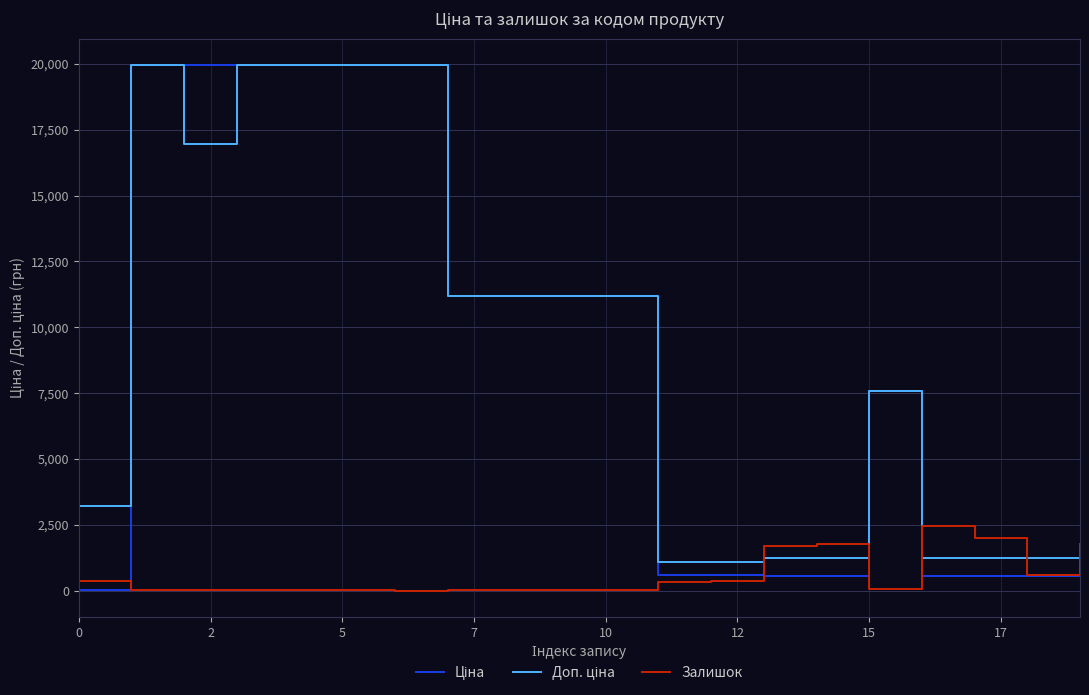

What is the maximum value shown in the chart?

19964.2